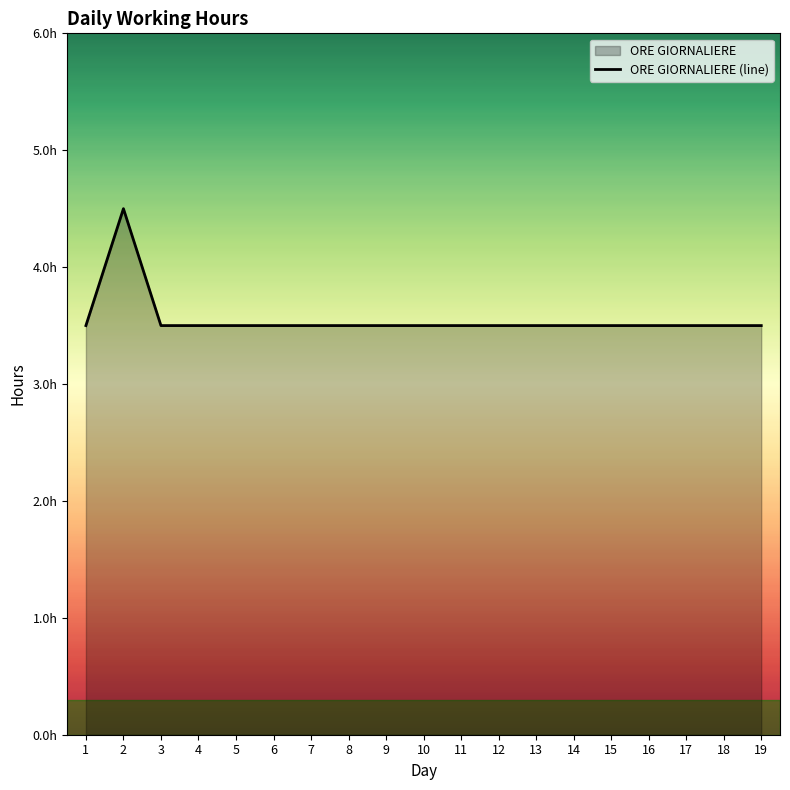

Count the number of data series in this chart.

1